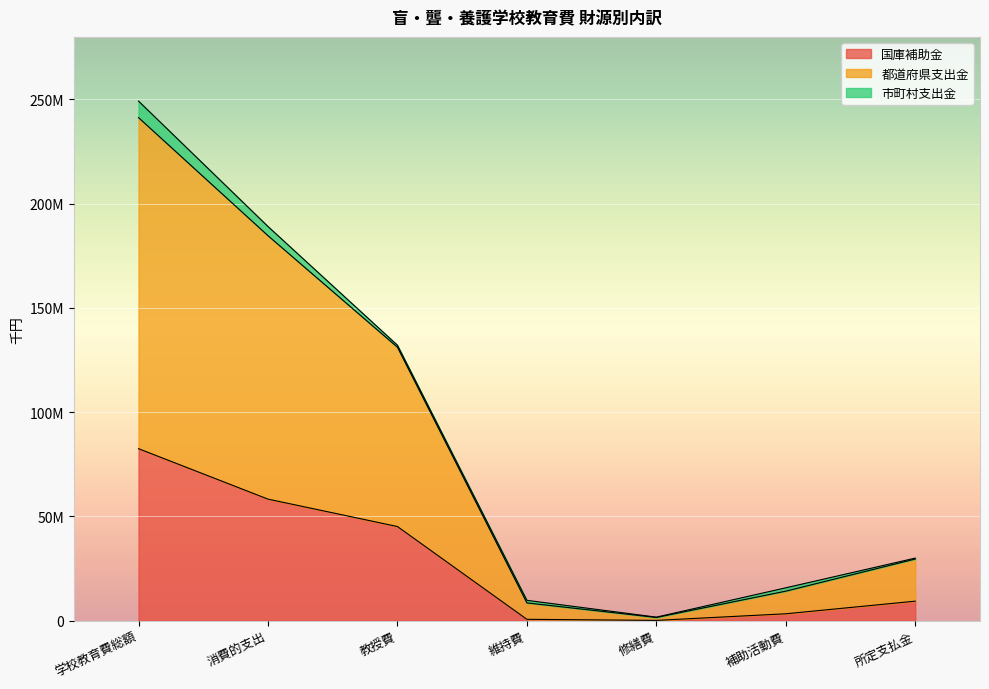

Where is the first local minimum for 国庫補助金?

修繕費